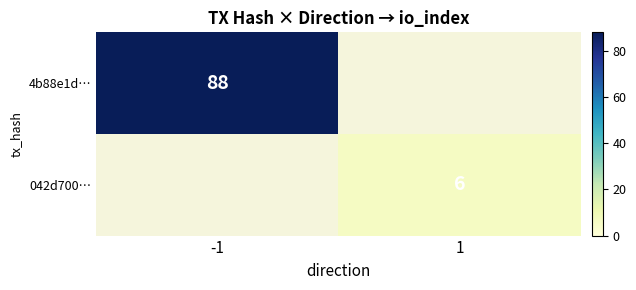

True or false: 042d700… has a value of 6 at 1.

True